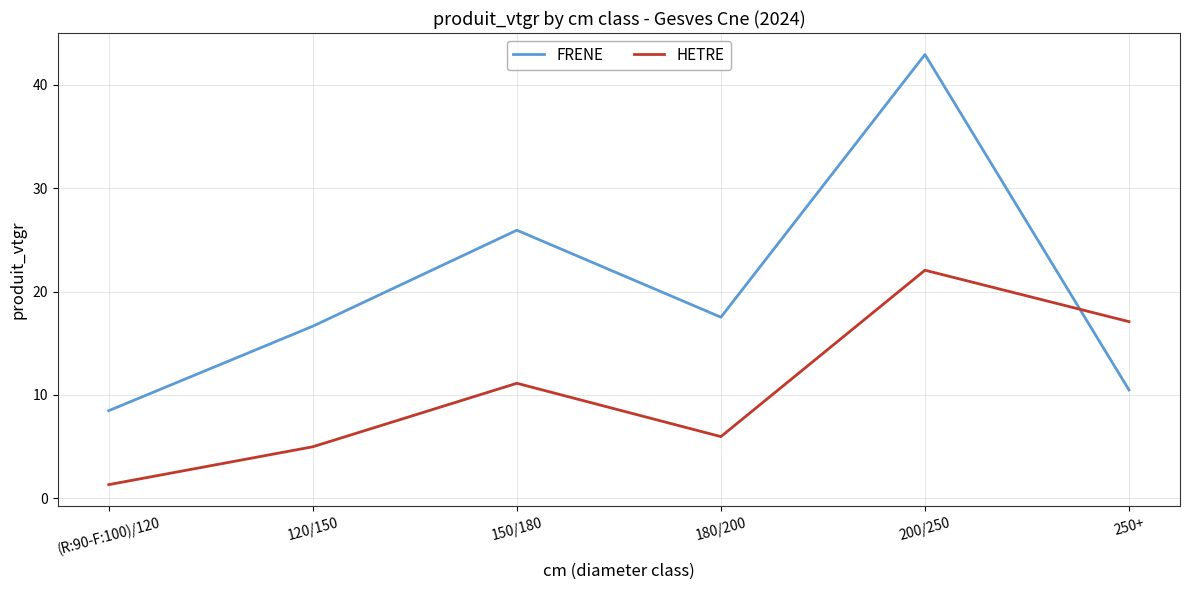

Between (R:90-F:100)/120 and 120/150, which series saw the biggest shift?

FRENE